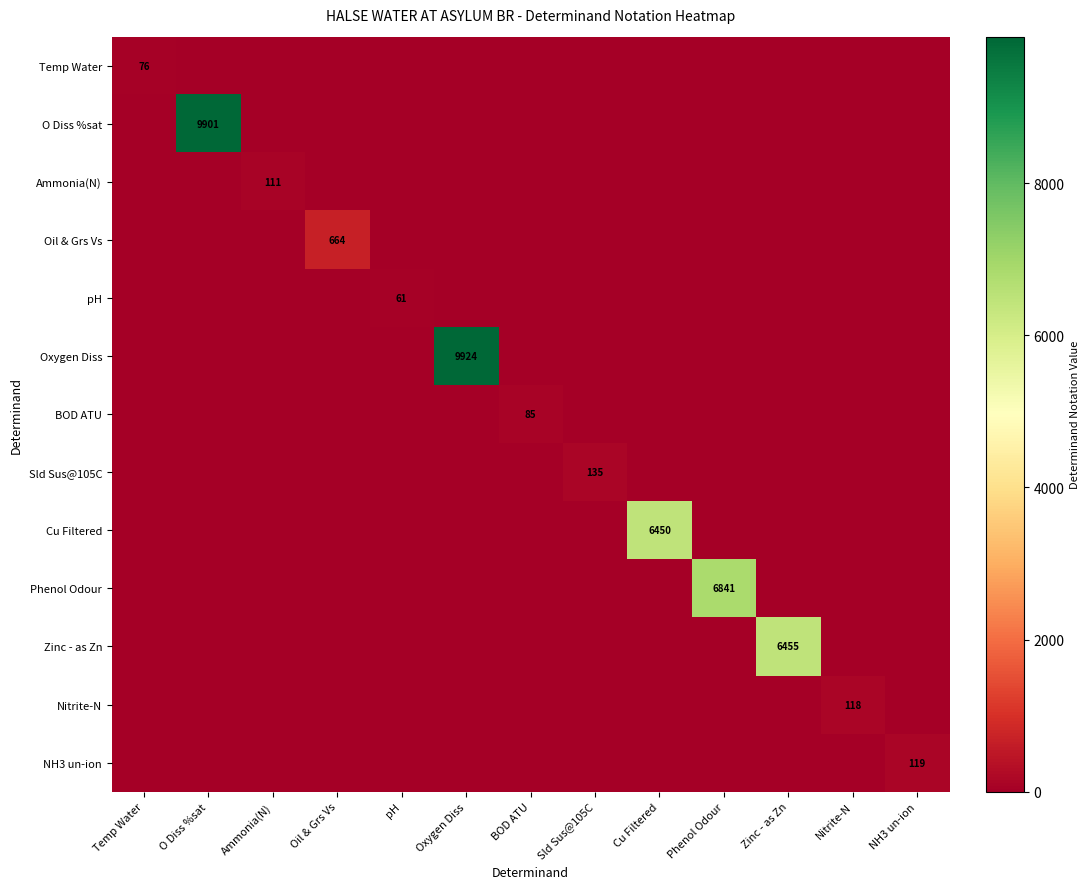

List the labels in order of Temp Water value, smallest first.

O Diss %sat, Ammonia(N), Oil & Grs Vs, pH, Oxygen Diss, BOD ATU, Sld Sus@105C, Cu Filtered, Phenol Odour, Zinc - as Zn, Nitrite-N, NH3 un-ion, Temp Water